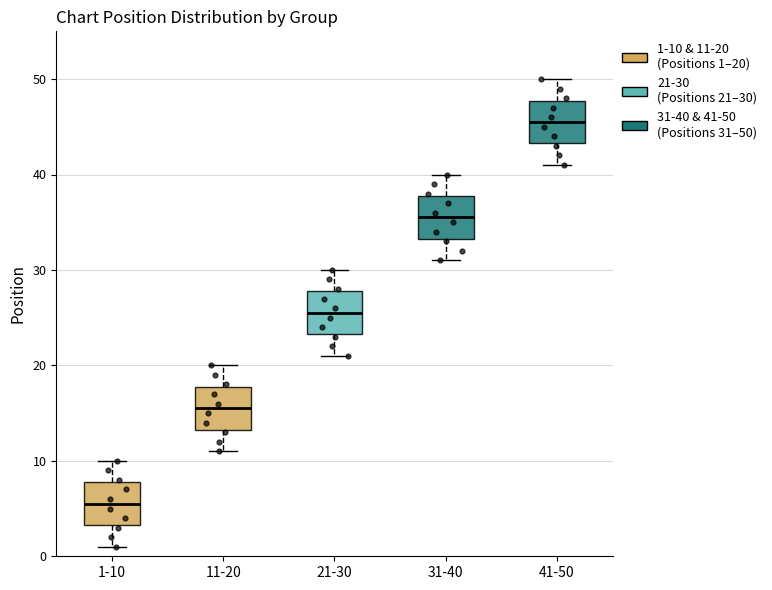

Reading left to right, read every box against the y-axis: the position of its median line, the range the box covers, and the ends of its whiskers. The values are not printed on the chart, so give them approximately, as read against the axis.

1-10: median 6, box 3 to 8, whiskers 1 to 10
11-20: median 16, box 13 to 18, whiskers 11 to 20
21-30: median 26, box 23 to 28, whiskers 21 to 30
31-40: median 36, box 33 to 38, whiskers 31 to 40
41-50: median 46, box 43 to 48, whiskers 41 to 50